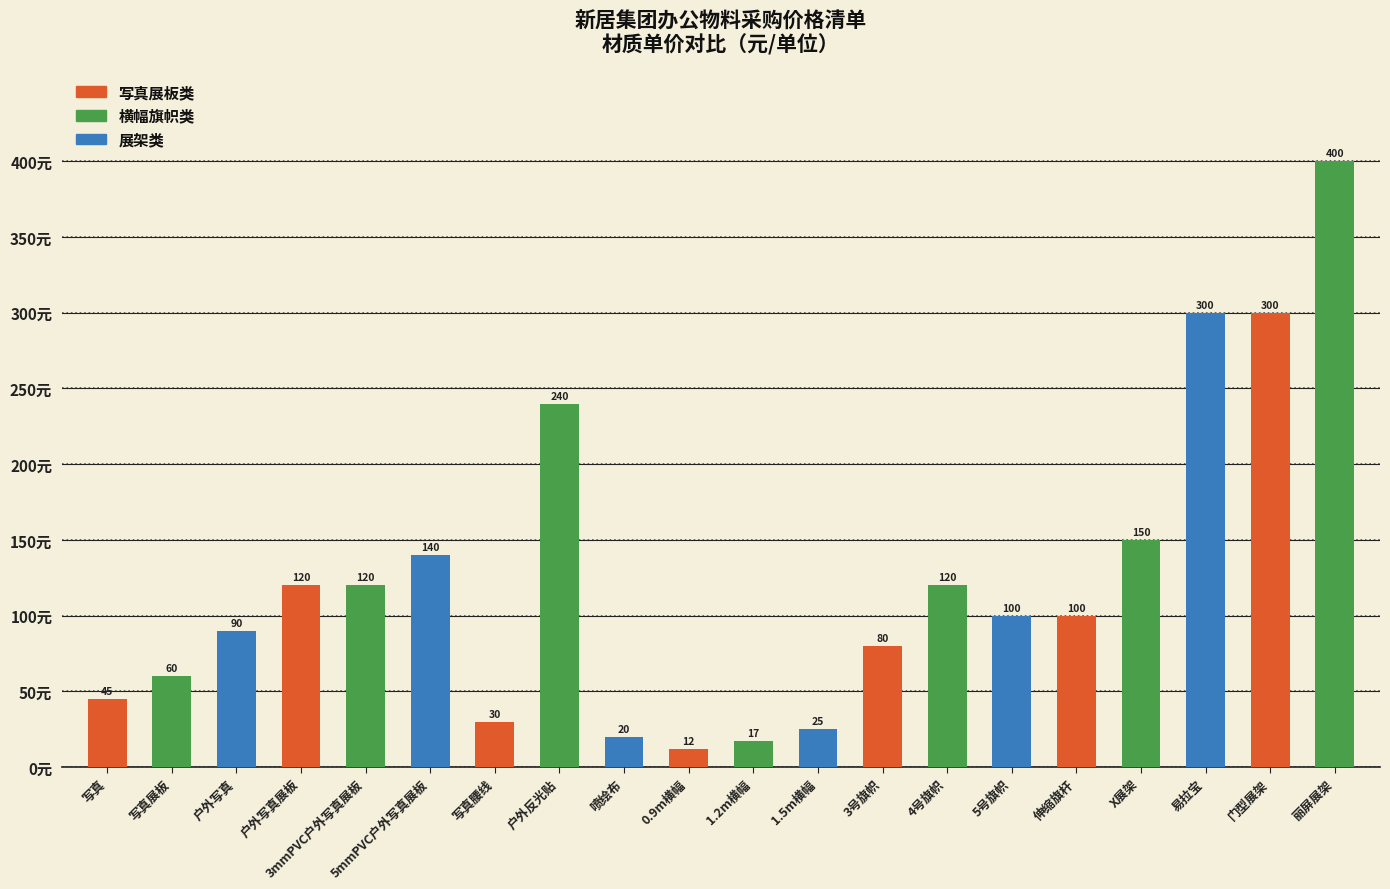

How many categories are shown in the chart?

20